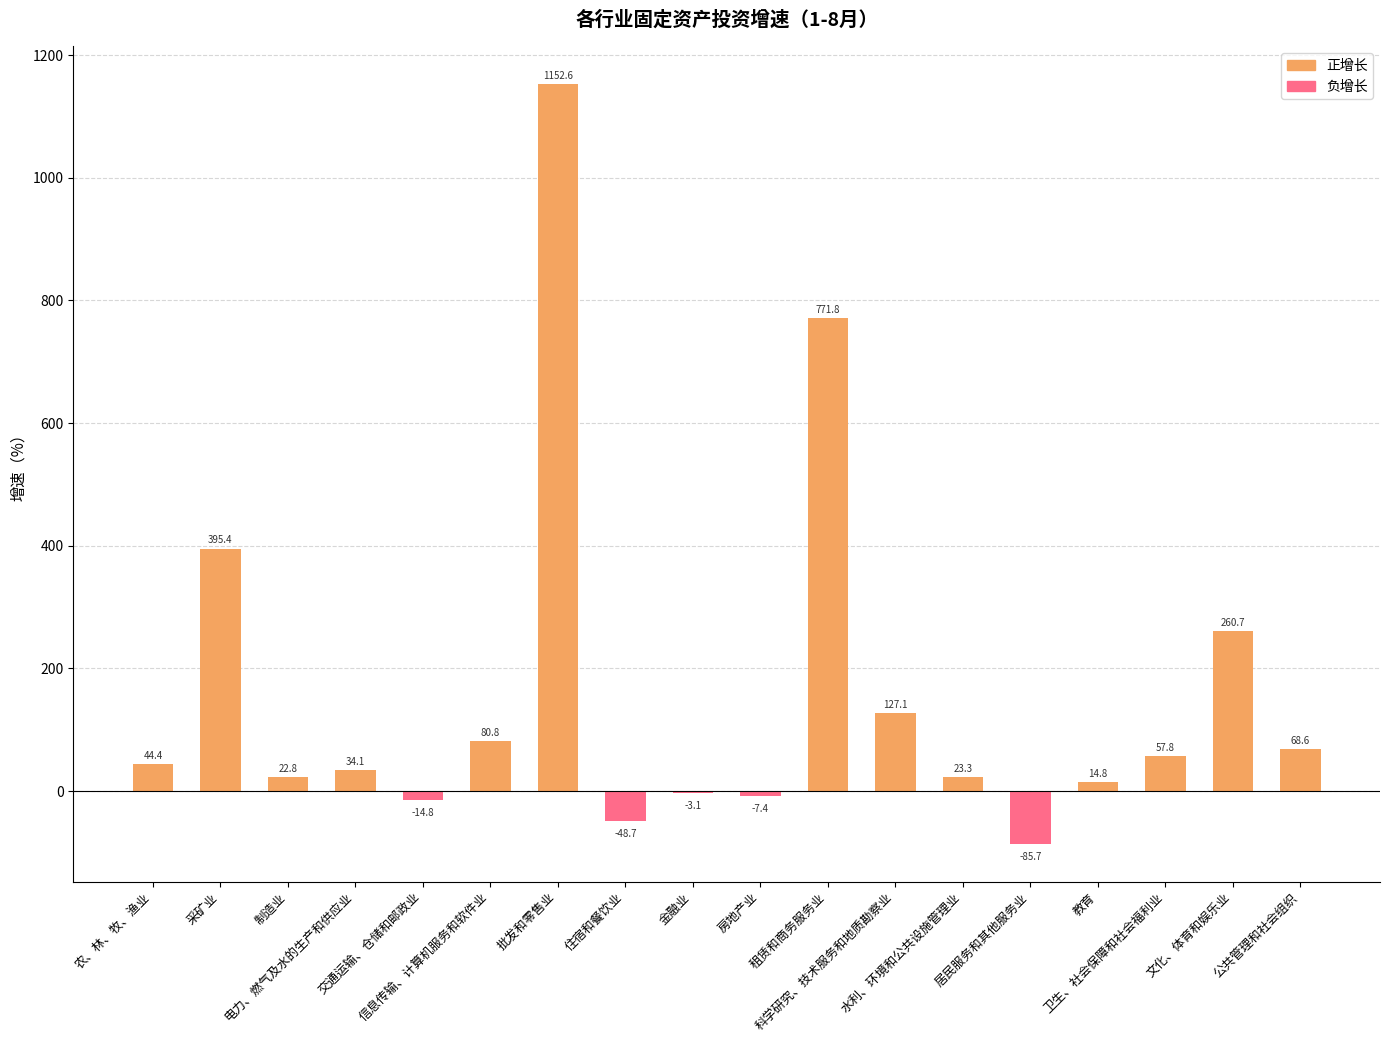

What is the sum of all values?

2894.5